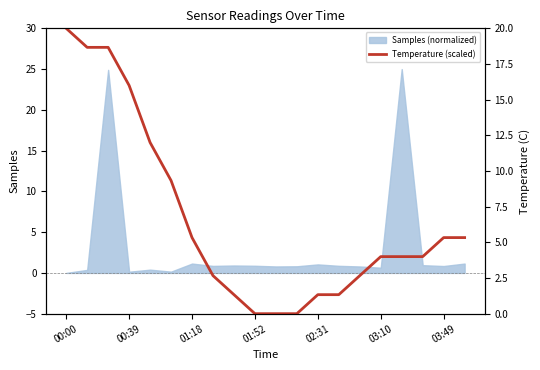

Which category has the lowest value across all series?

01:52